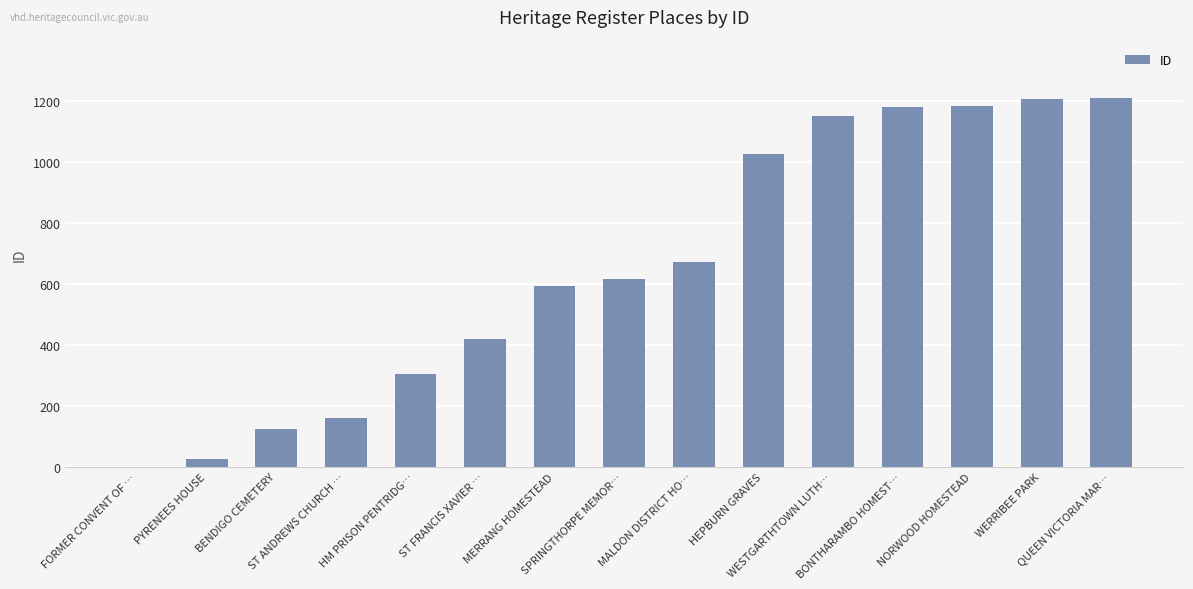

What is the sum of all values?

9885